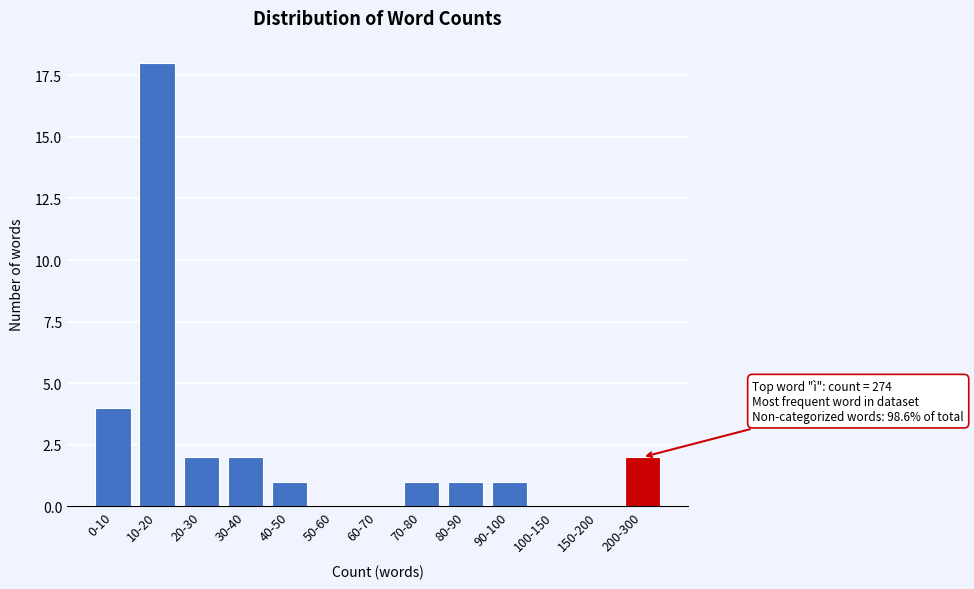

Reading left to right, list all the values displayed in this chart.

0-10=4	10-20=18	20-30=2	30-40=2	40-50=1	50-60=0	60-70=0	70-80=1	80-90=1	90-100=1	100-150=0	150-200=0	200-300=2